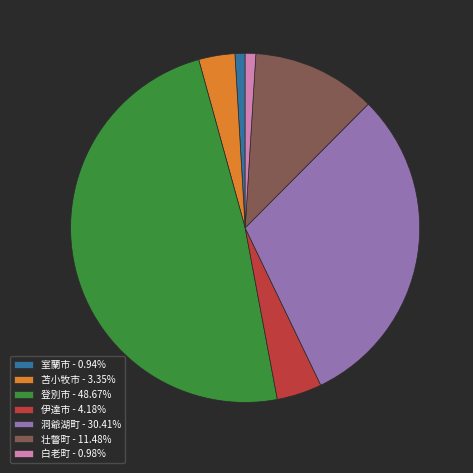

Which category has the biggest portion of the pie?

登別市